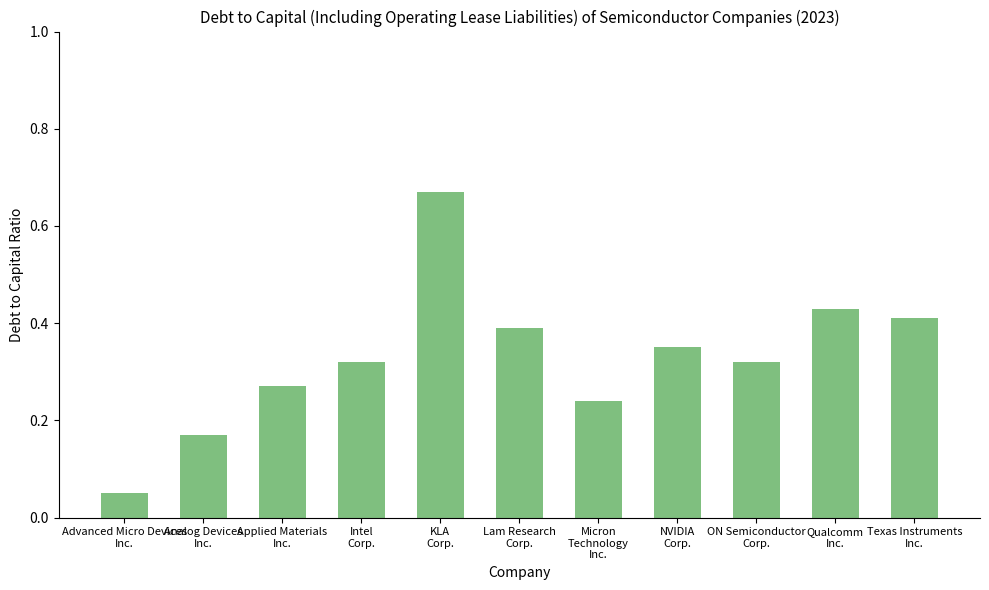

What is the sum of all values?

3.6